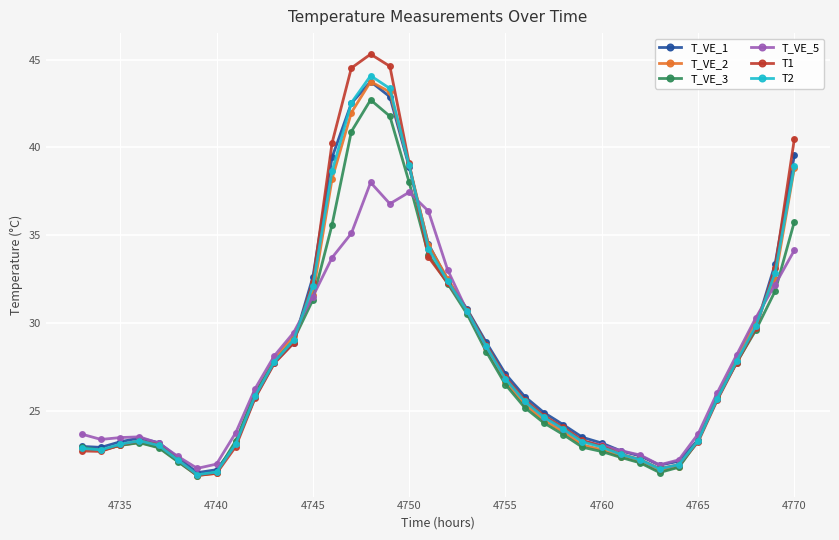

What is the sum of all T2 values?

1065.3